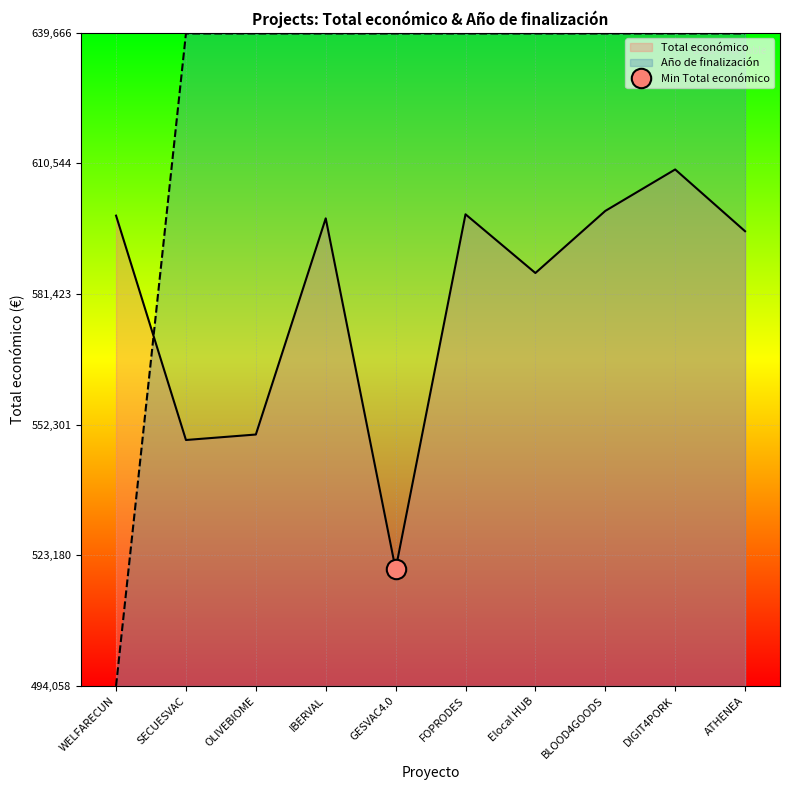

Is it true that Año de finalización equals 494058.9 at WELFARECUN?

True